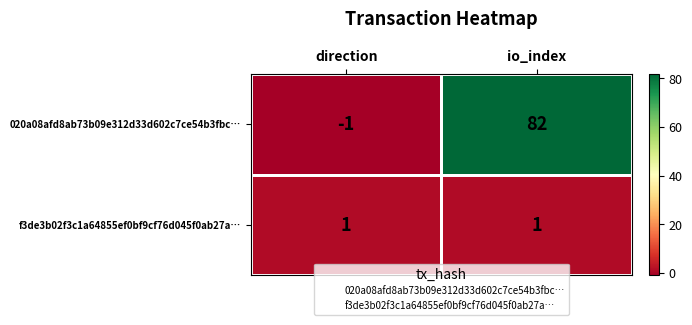

What is the maximum value for 020a08afd8ab73b09e312d33d602c7ce54b3fbc…?

82